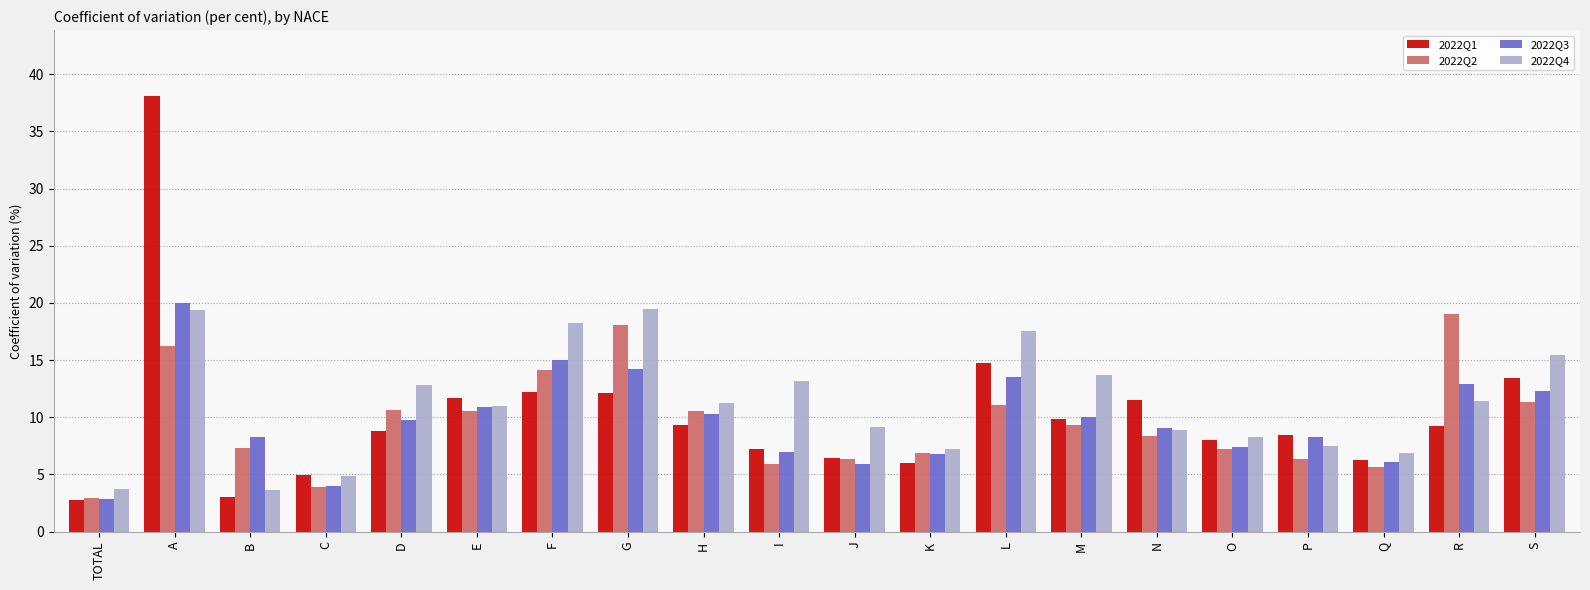

Which series has the largest total across all categories?

2022Q4